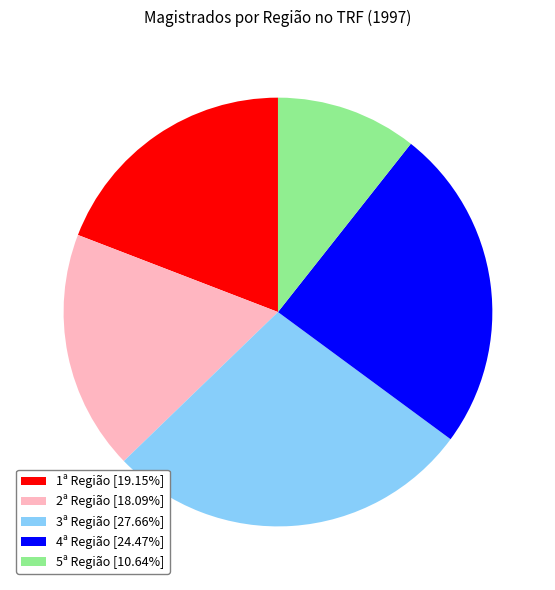

Does 1ª Região [19.15%] account for over 50% of the chart?

No